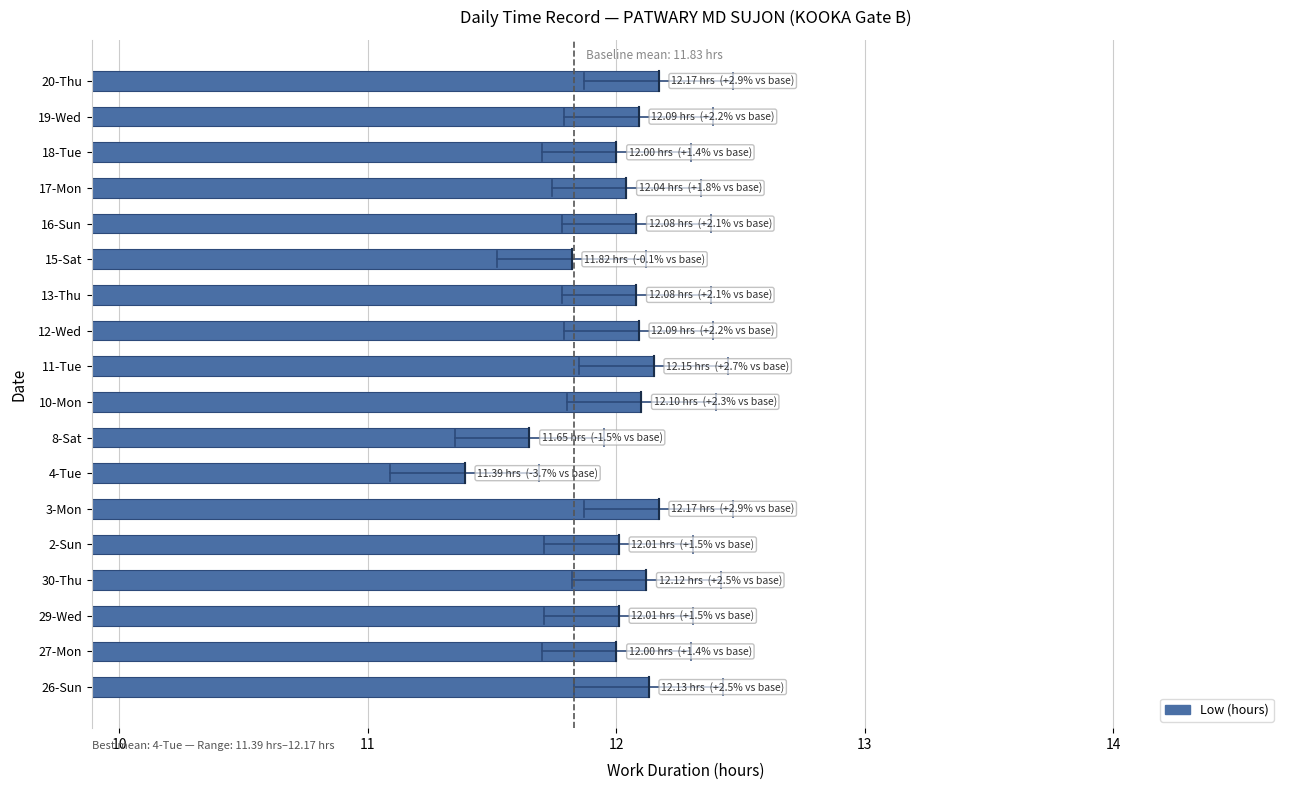

What is the smallest value displayed?

11.4